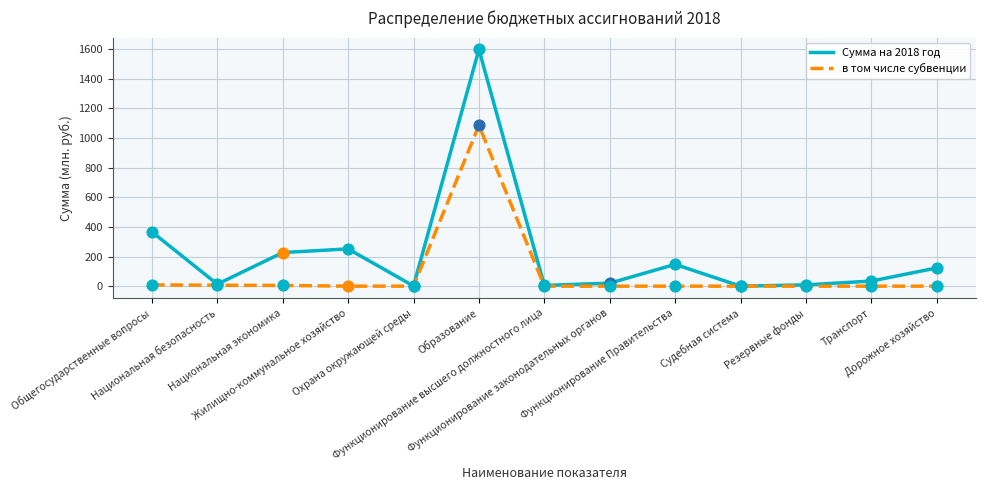

At how many categories does at least one series exceed 1243?

1